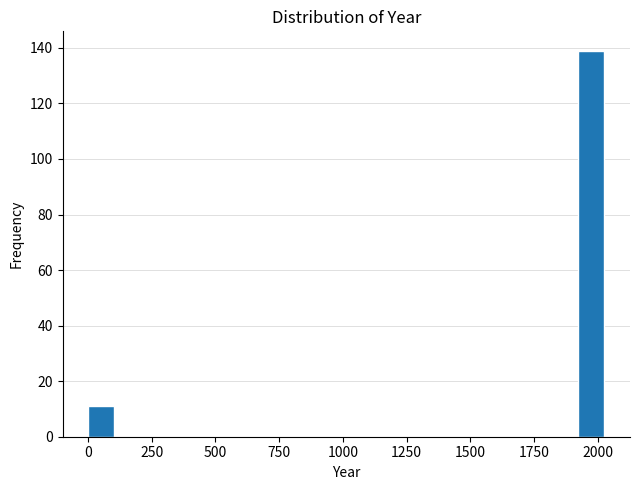

Around what value on the x-axis is the tallest bar? Give the approximate position of its centre, as read against the axis.

1950